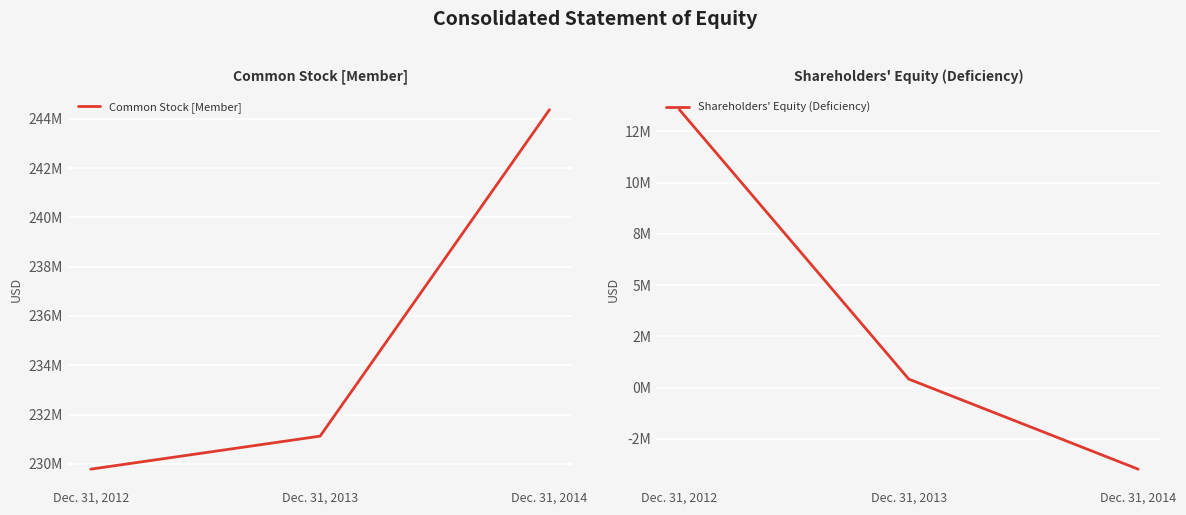

Is this an area chart (filled region under the line)?

No